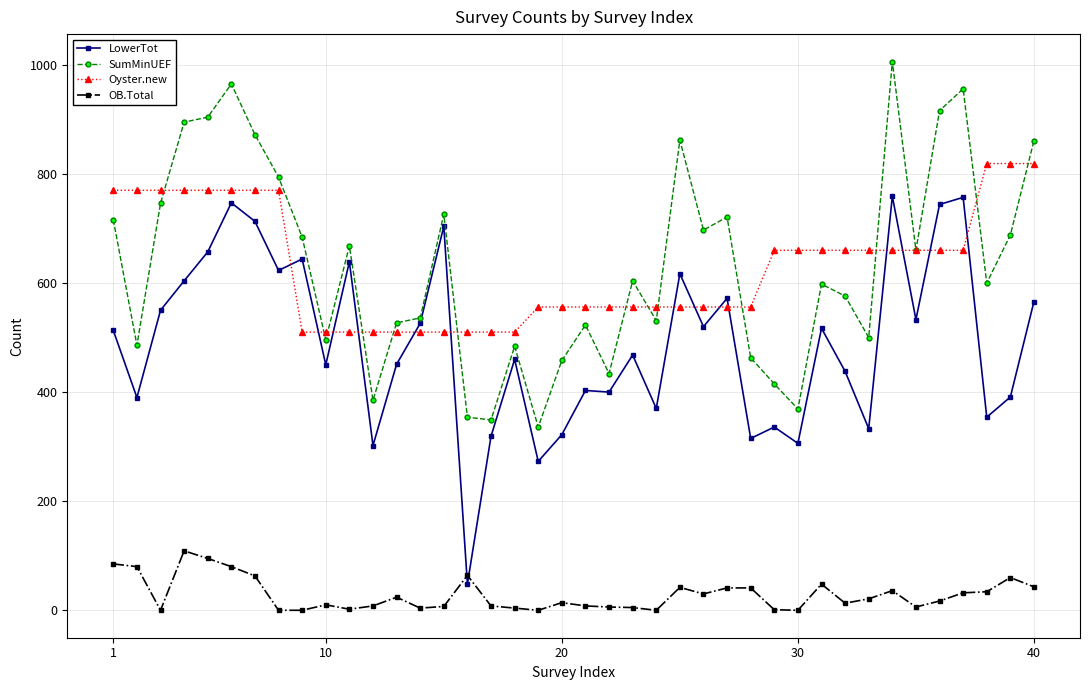

Does the chart display data point markers on the line(s)?

Yes